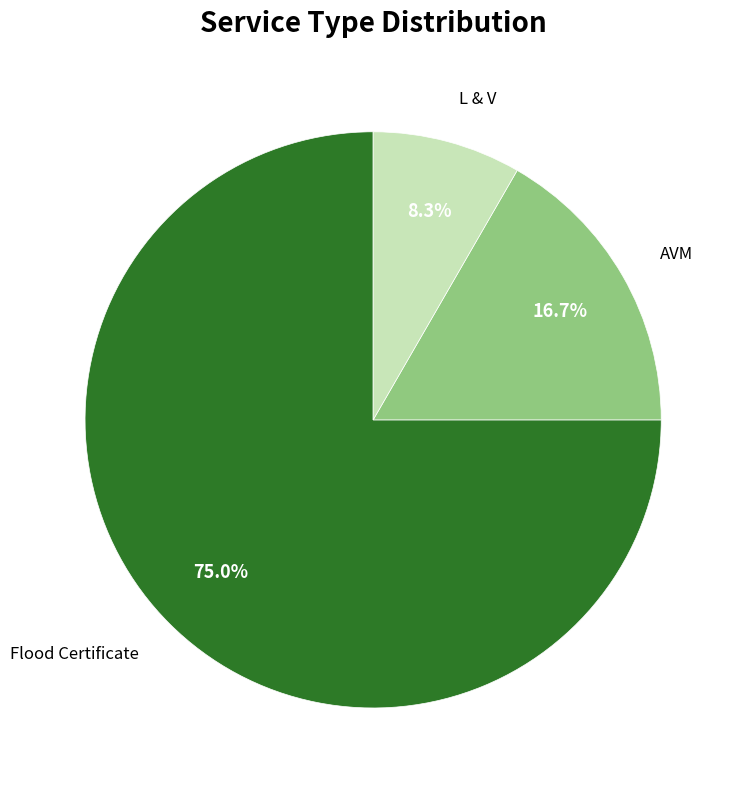

To the nearest percent, what is the average slice percentage?

33%